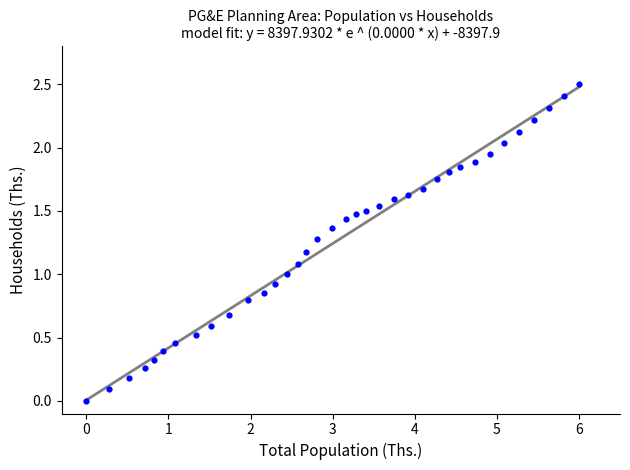

What is the range of X values (max minus min)?

6.0